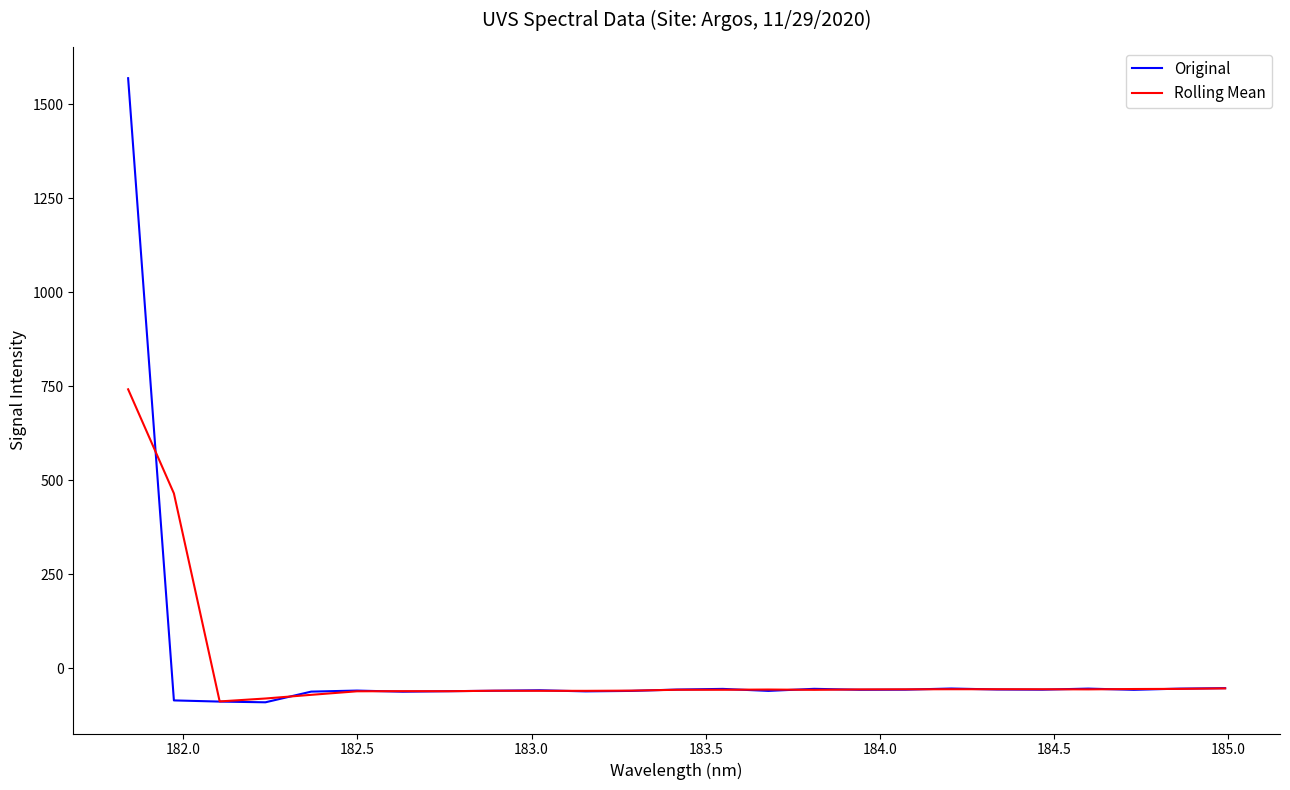

Rank the series by their maximum value, from lowest to highest.

Rolling Mean, Original